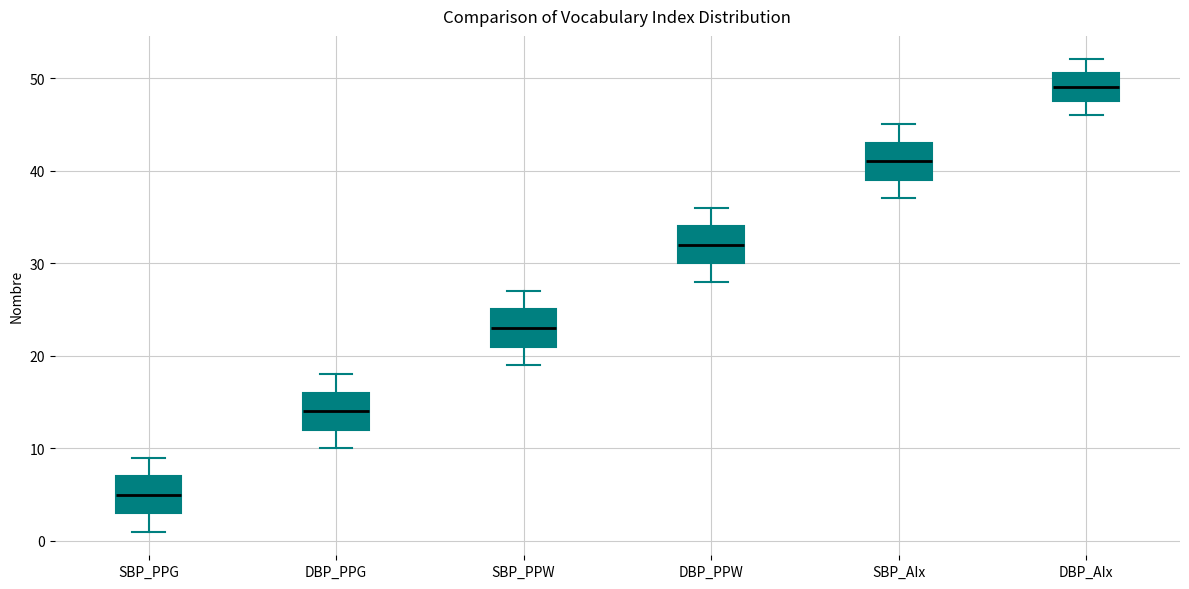

Which box's median line is the lowest?

SBP_PPG